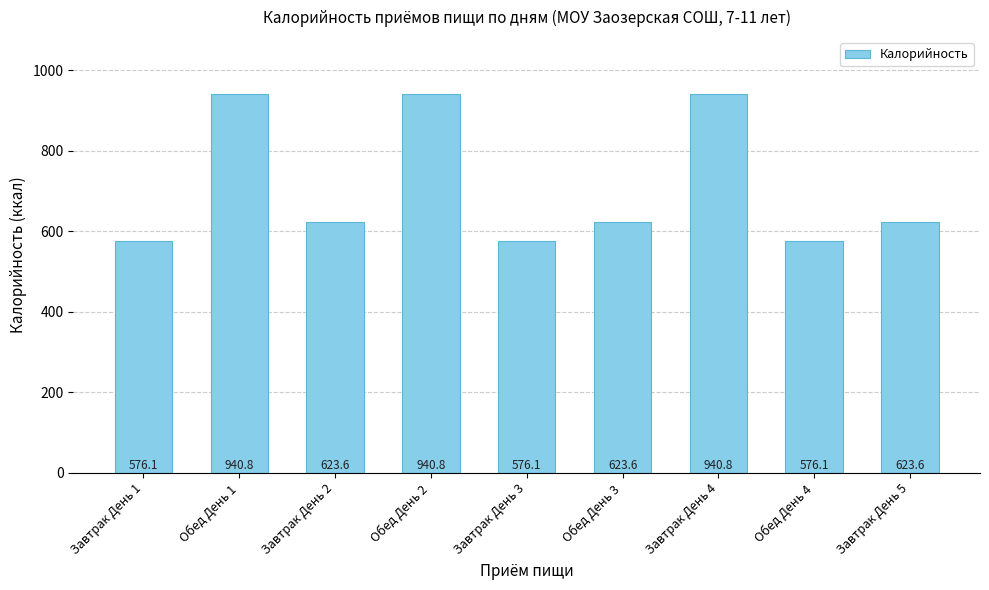

What is the label of the 9th bar from the right?

Завтрак День 1